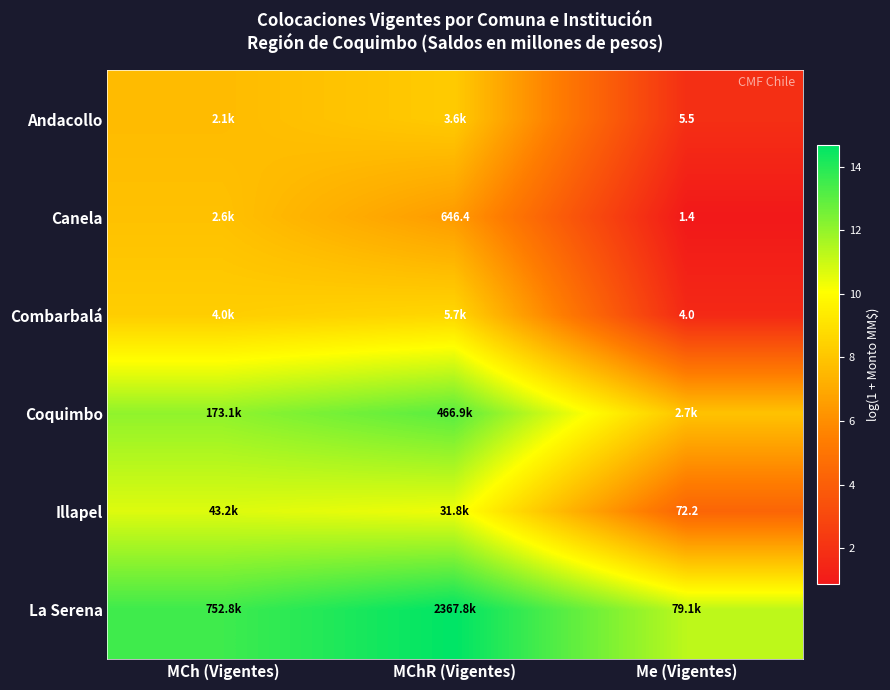

At which category is the sum across all series the highest?

MChR (Vigentes)